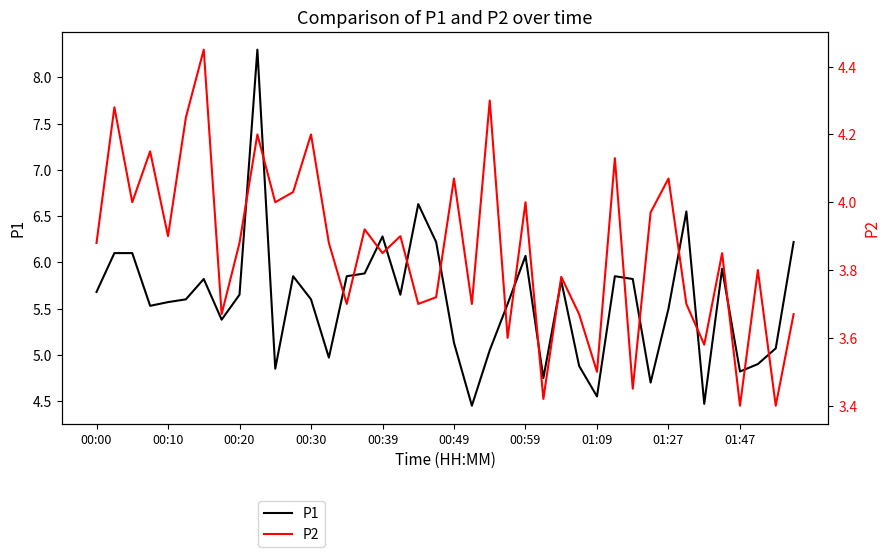

What is the total value across all series at 15?

9.8